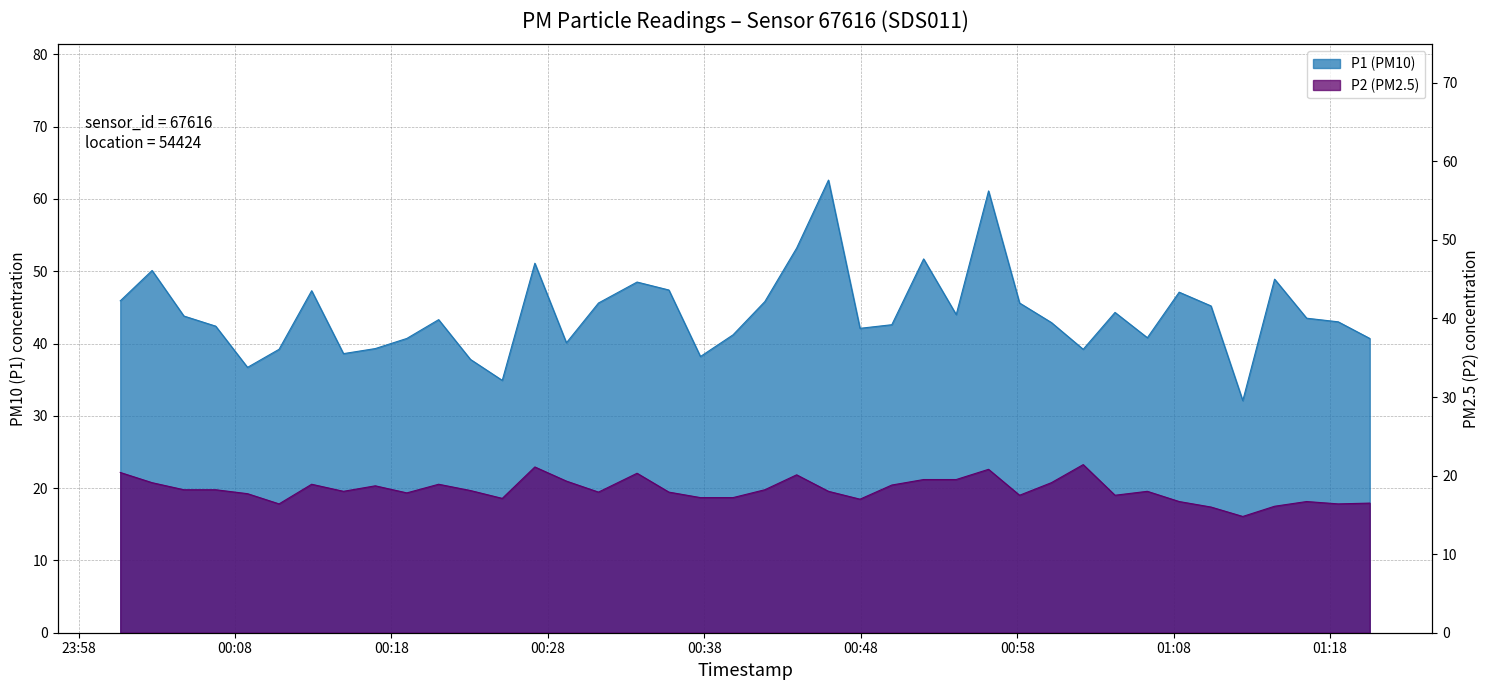

The value of P1 at 2022-11-20T00:31:14 is 45.6. True or false?

True